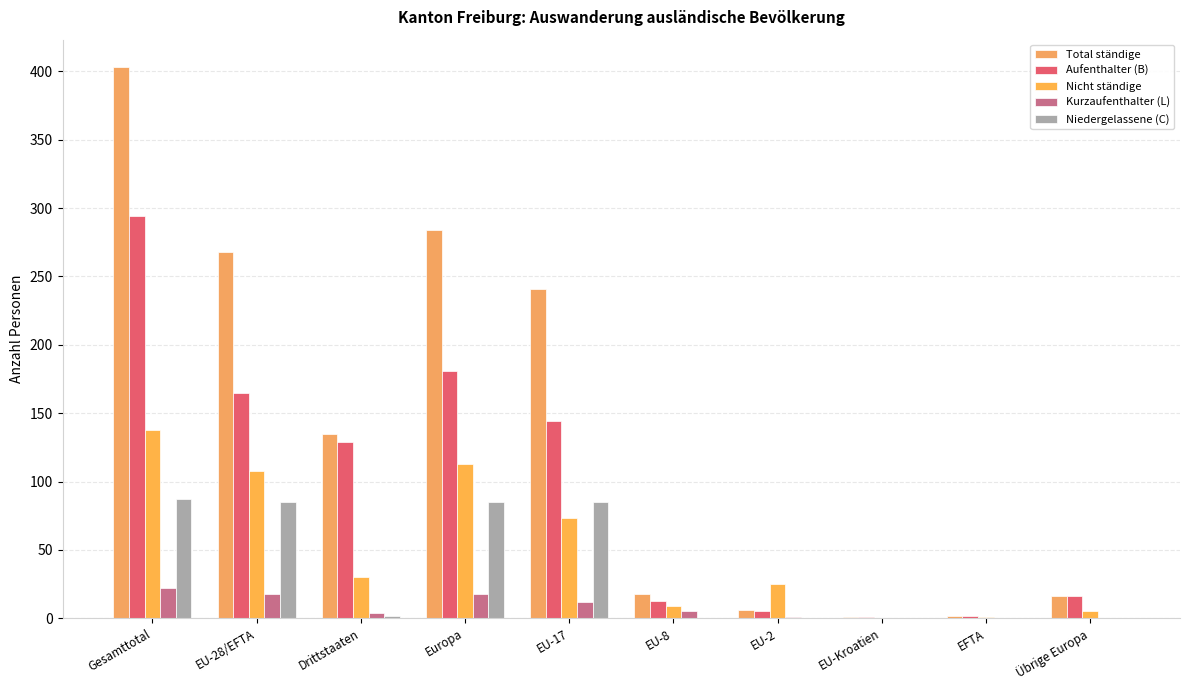

At how many categories does at least one series exceed 255?

3